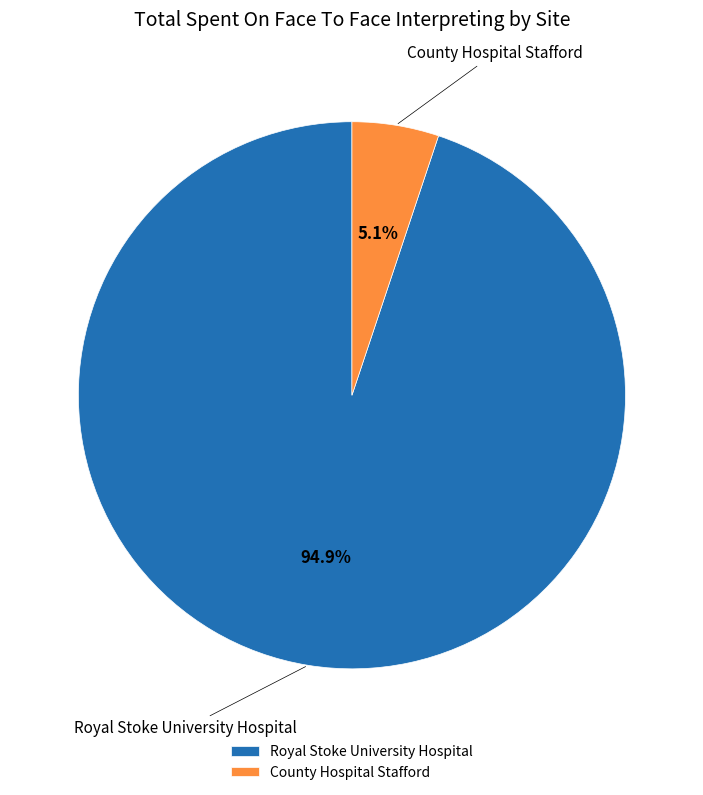

What is the largest slice in the pie chart?

Royal Stoke University Hospital